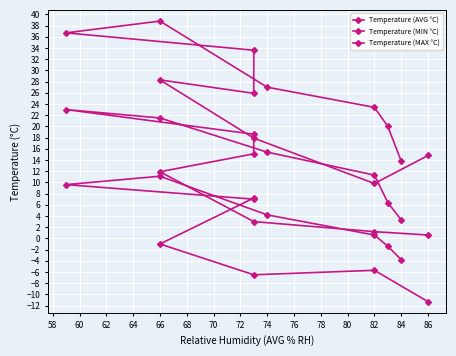

Which has a higher value, 68 or 66?

68